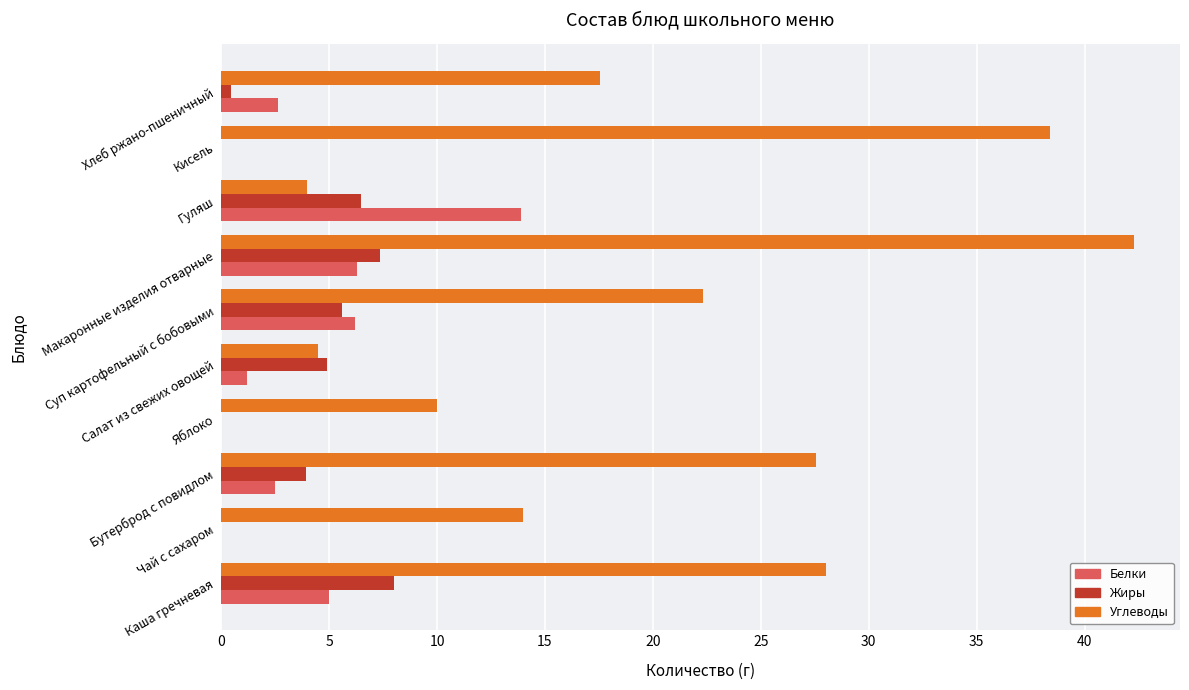

What is the sum of all Углеводы values?

208.6